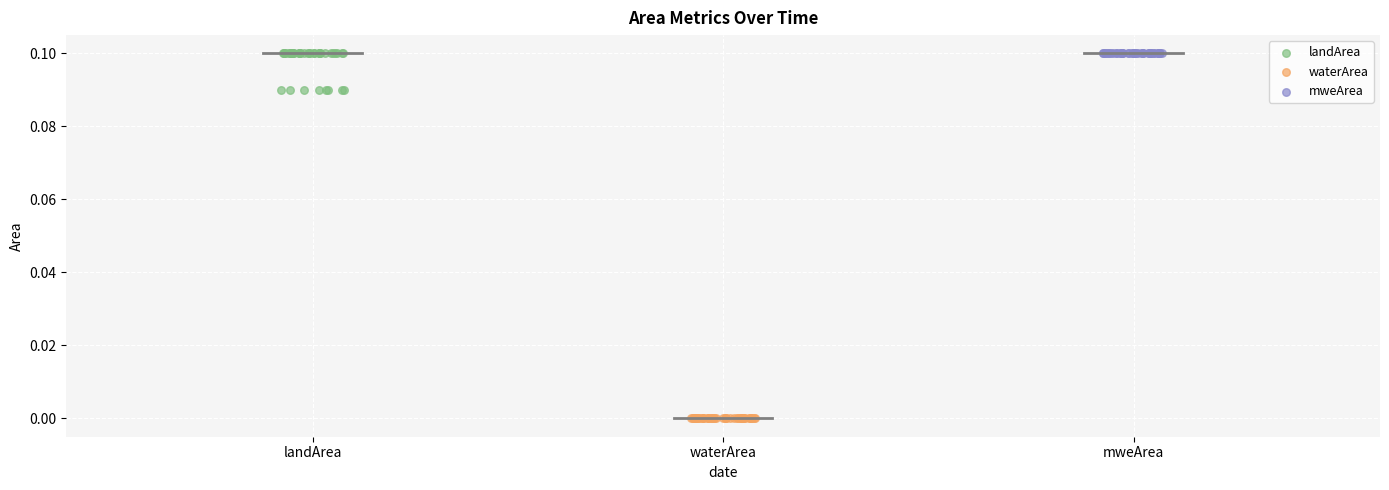

Which series reaches the minimum Y coordinate?

waterArea